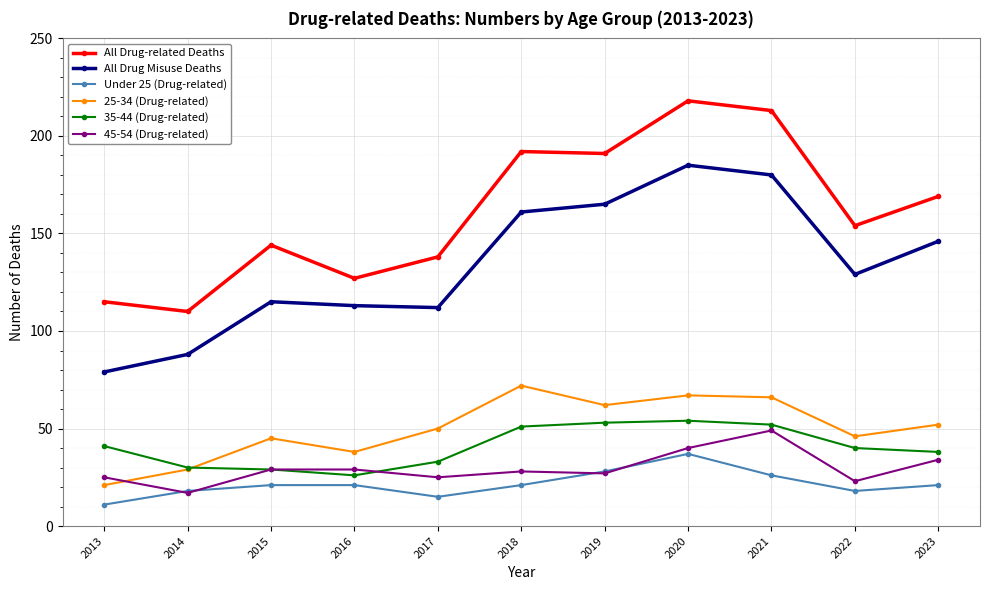

True or false: All Drug Misuse Deaths has more than 0 interior local peaks.

True